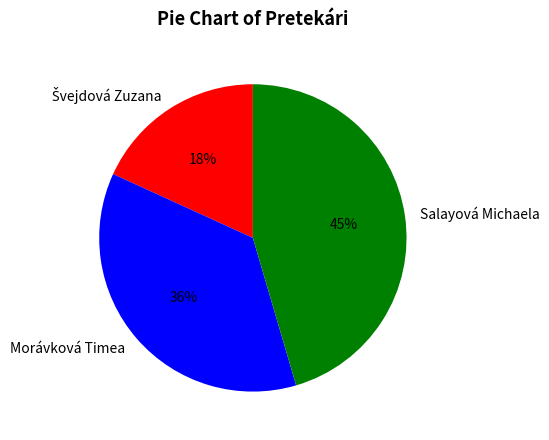

What is the largest slice in the pie chart?

Salayová Michaela